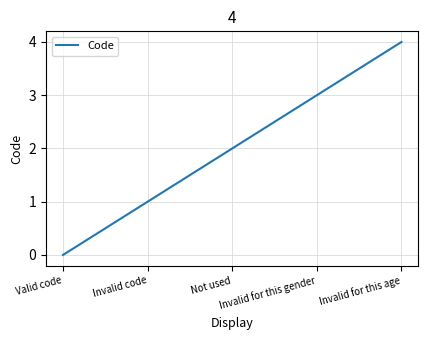

The chart shows a value of 3 at Not used. True or false?

False